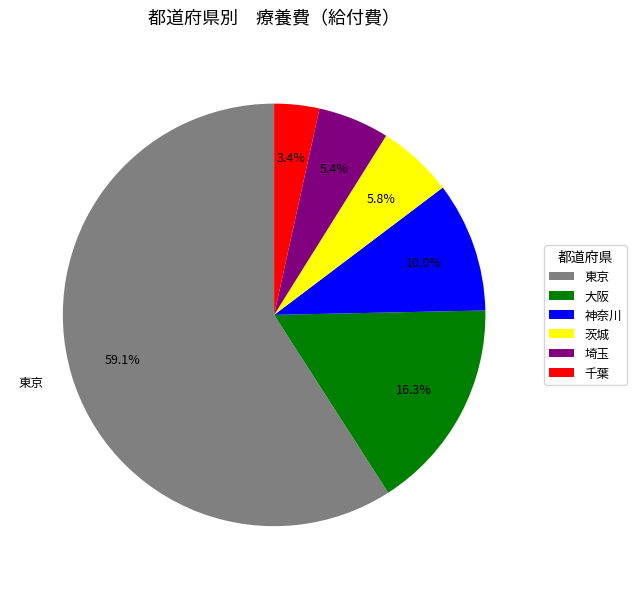

Is there any slice that represents more than half of the pie?

Yes